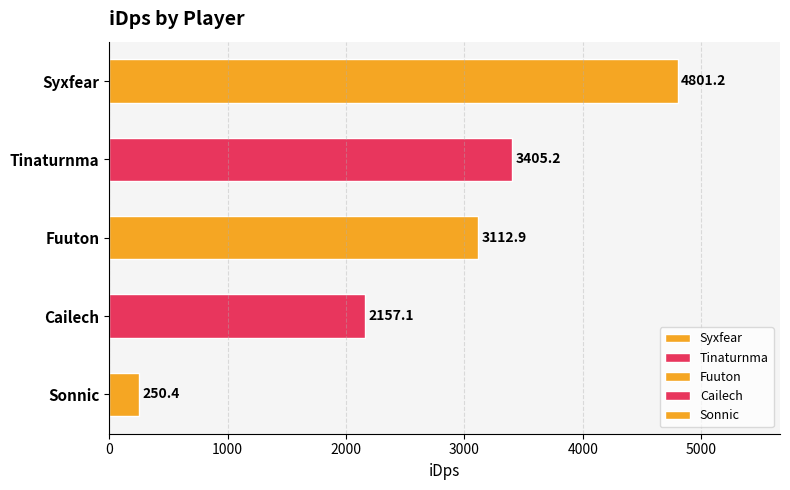

Rank the categories by value from lowest to highest.

Sonnic, Cailech, Fuuton, Tinaturnma, Syxfear